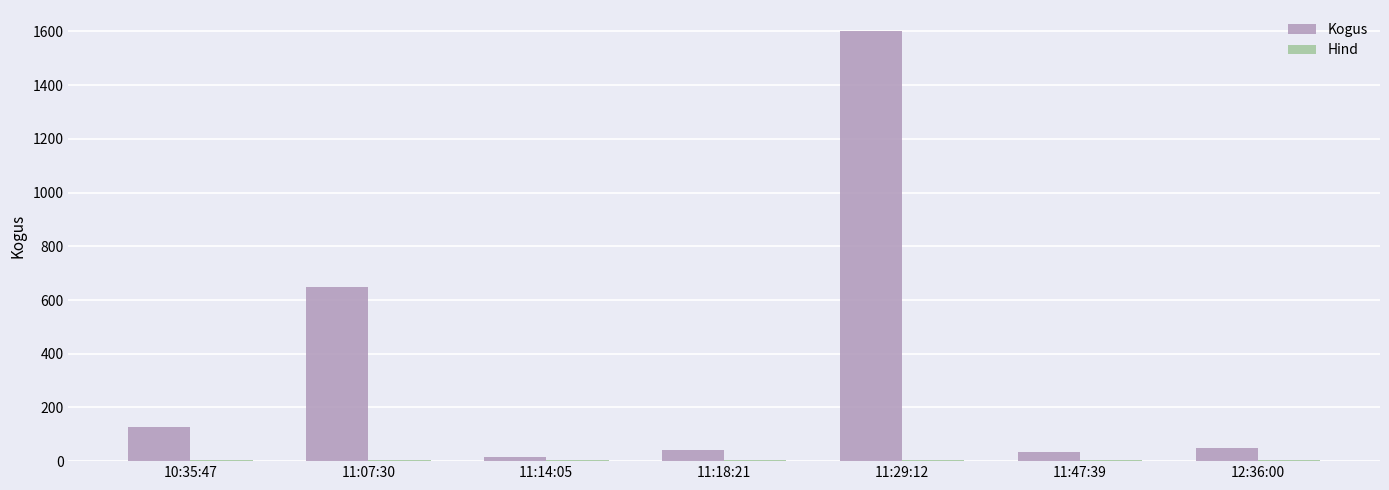

Is it true that Kogus equals 127.0 at 10:35:47?

True